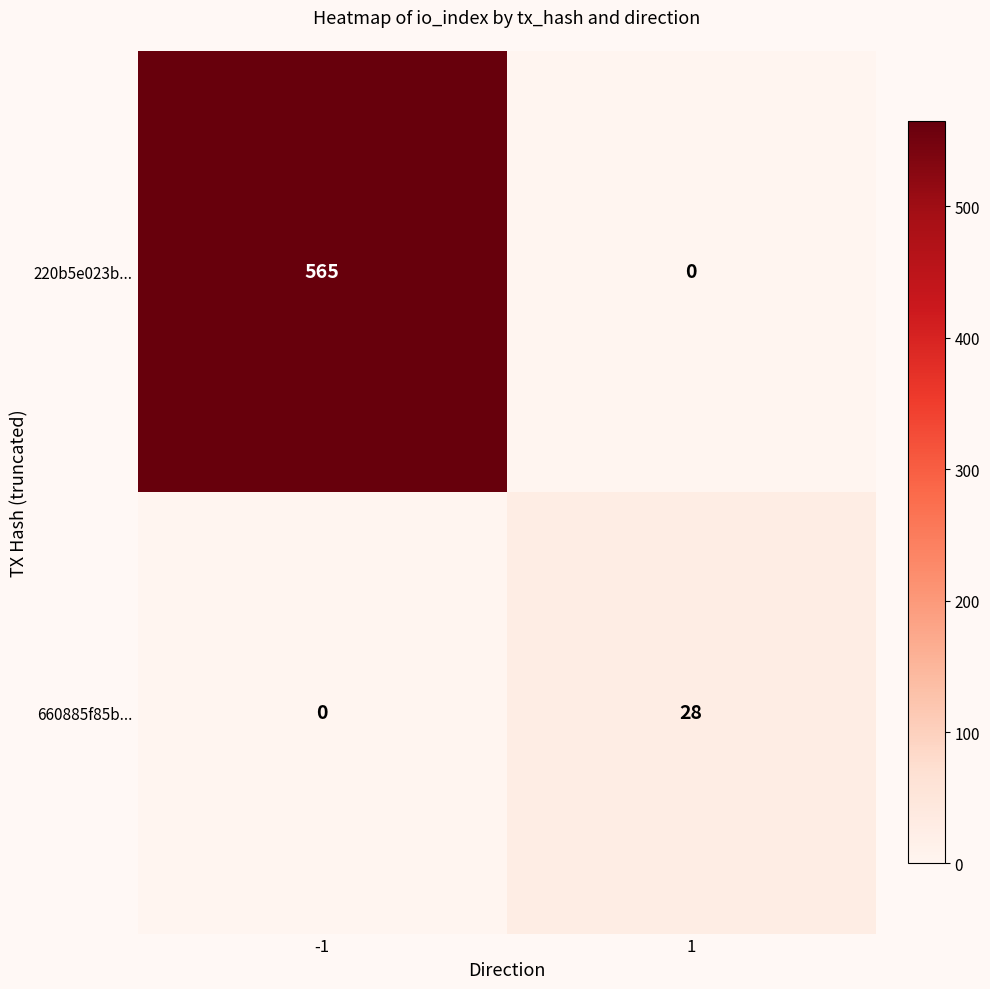

Reading left to right, extract all data points from this chart.

220b5e023b...: 565	0
660885f85b...: 0	28